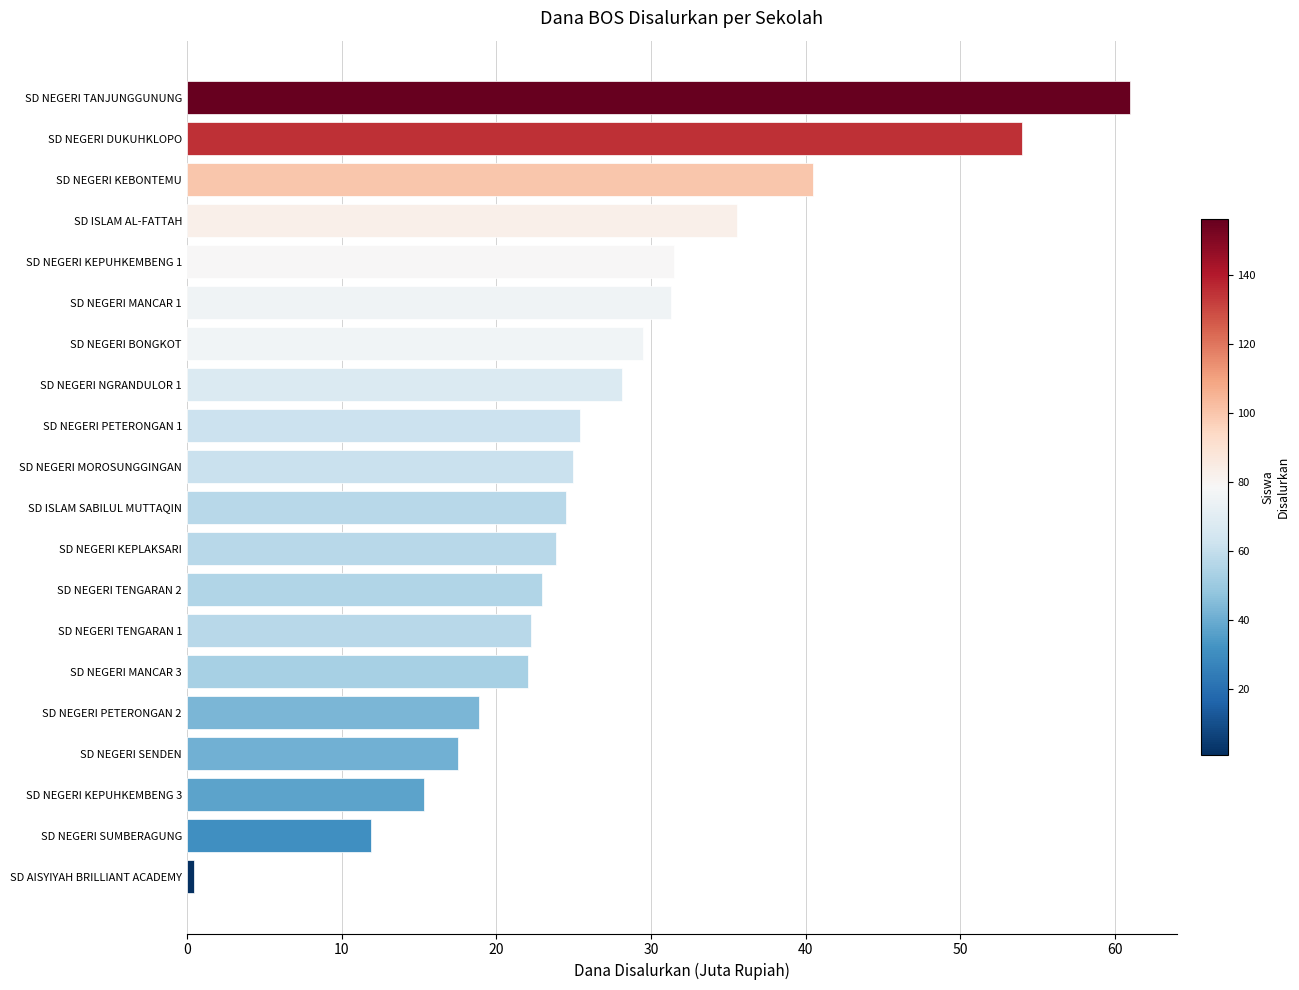

What is the sum of all values?

541.6